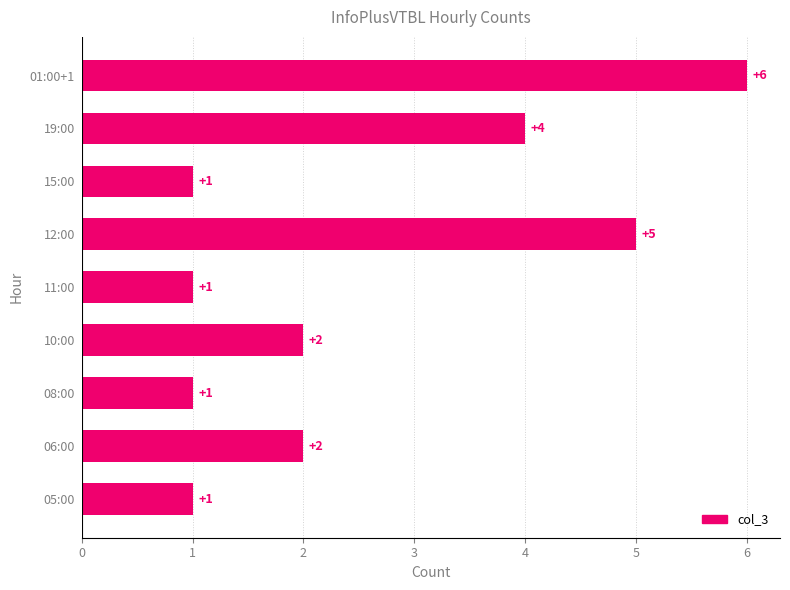

What is the average value?

3